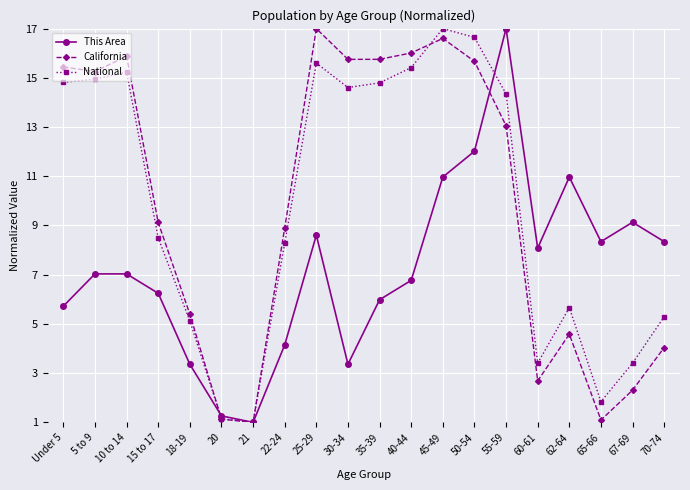

Reading left to right, what are all the values shown in this chart?

This Area: 5.7	7.0	7.0	6.2	3.4	1.3	1.0	4.1	8.6	3.4	6.0	6.8	11.0	12.0	17.0	8.1	11.0	8.3	9.1	8.3
California: 15.4	15.3	15.9	9.1	5.4	1.1	1.0	8.9	17.0	15.8	15.8	16.0	16.6	15.7	13.1	2.7	4.6	1.1	2.3	4.0
National: 14.8	14.9	15.2	8.5	5.1	1.1	1.0	8.3	15.6	14.6	14.8	15.4	17.0	16.6	14.3	3.4	5.7	1.8	3.4	5.3